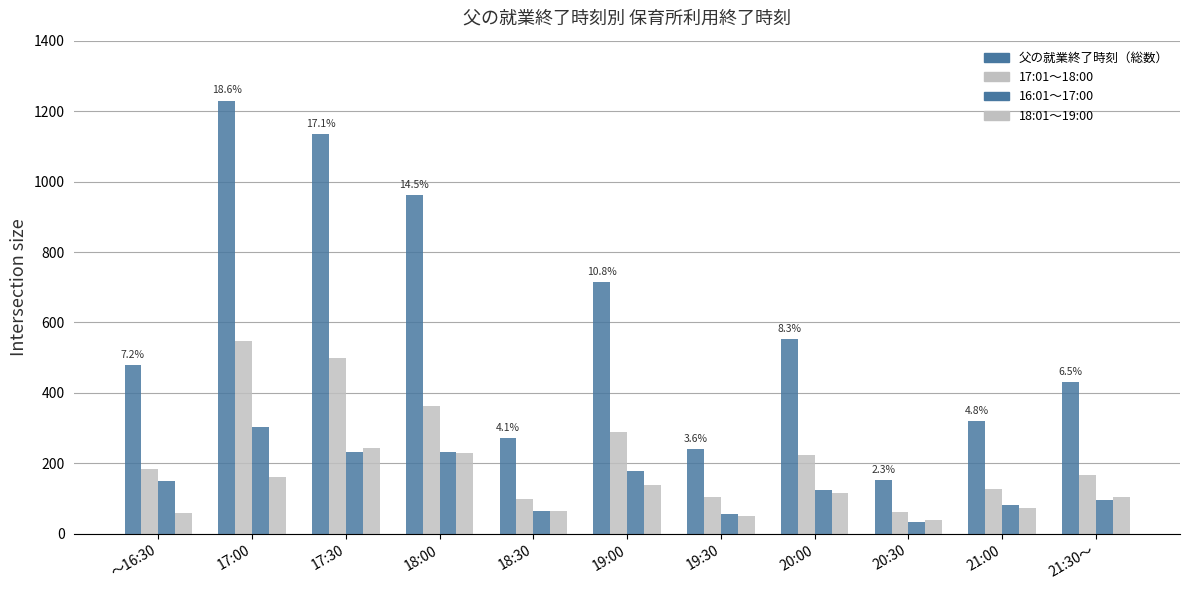

What is the value of the 16:01～17:00 bar at the 11th from the left?

95